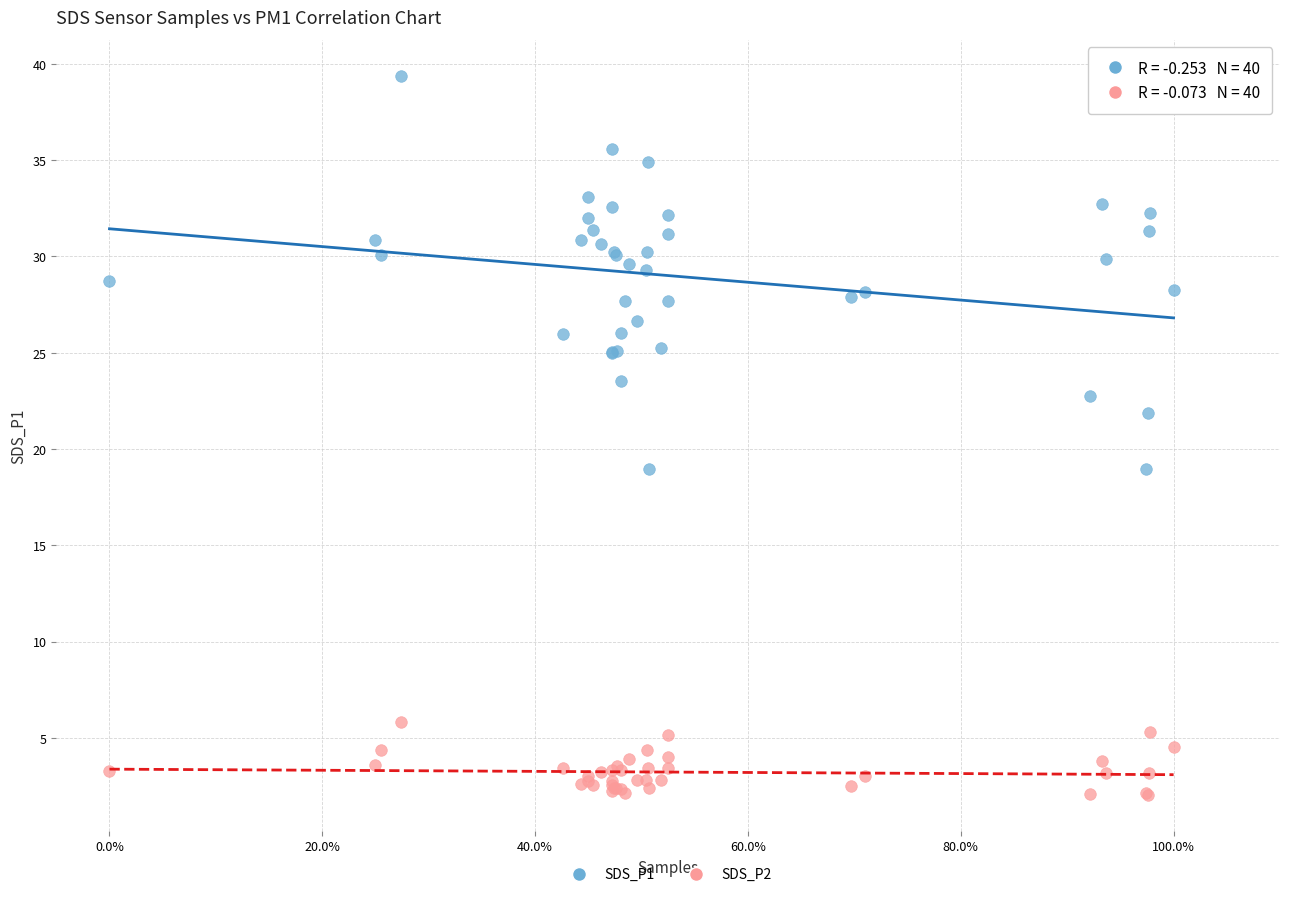

Which series reaches the maximum Y coordinate?

SDS_P1